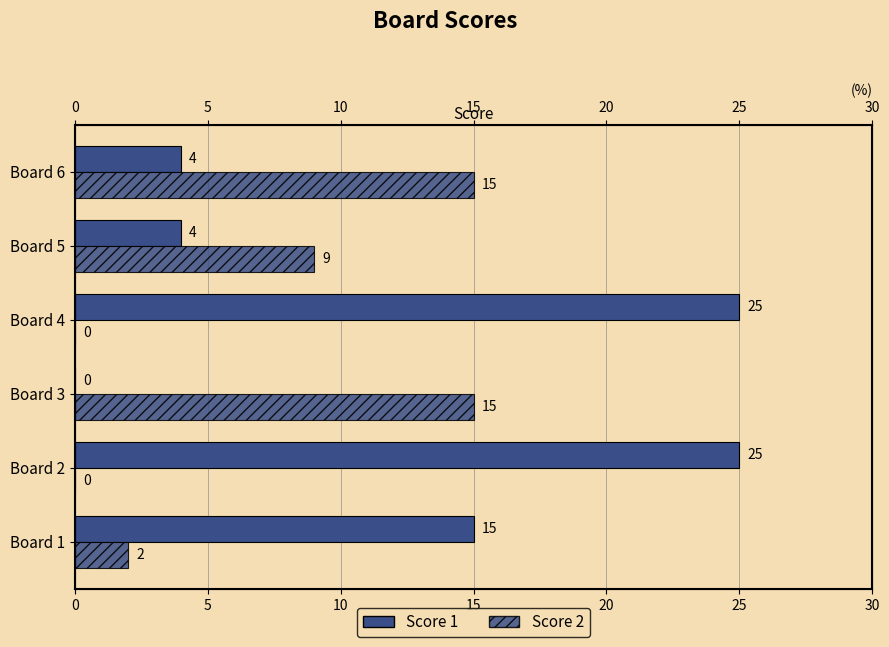

Rank the series by their average value, from lowest to highest.

Score 2, Score 1